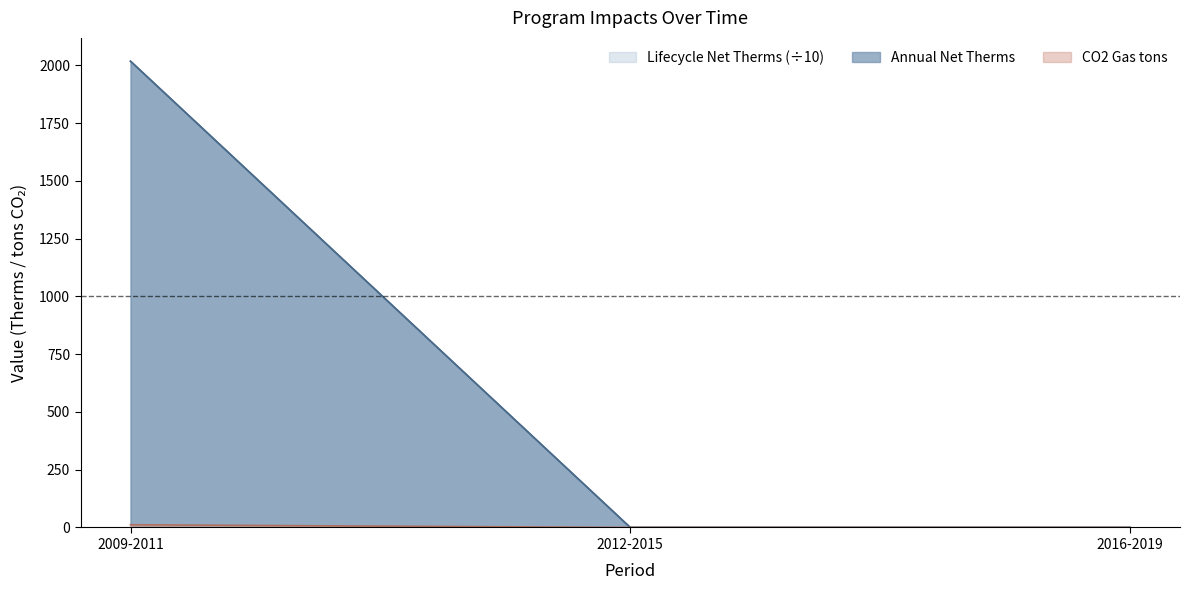

How many lines are shown in the chart?

3